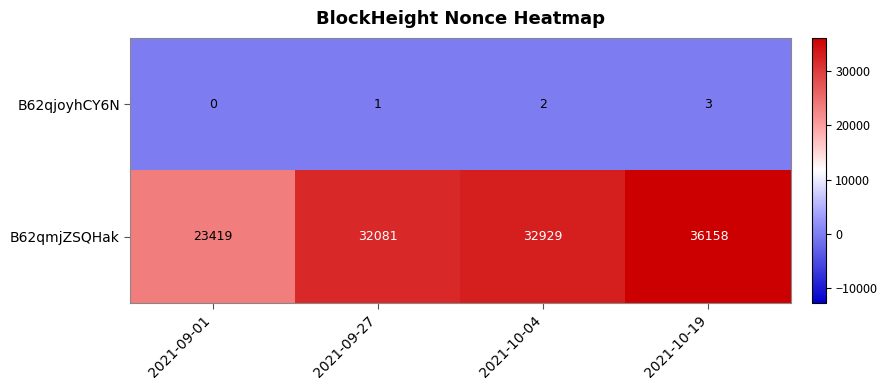

How many positive values does the B62qjoyhCY6N series have?

3